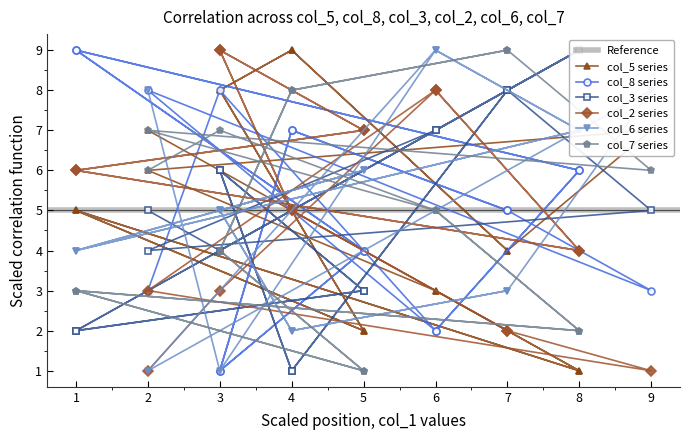

Which has a higher value, 8 or 2?

2